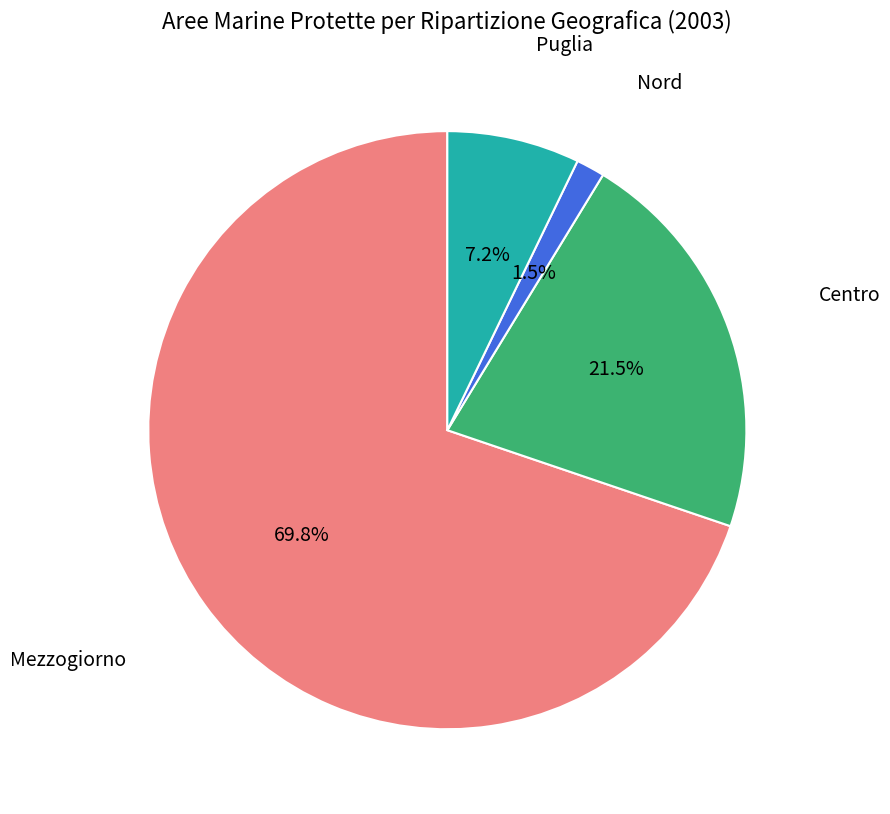

Does any single category account for the majority?

Yes